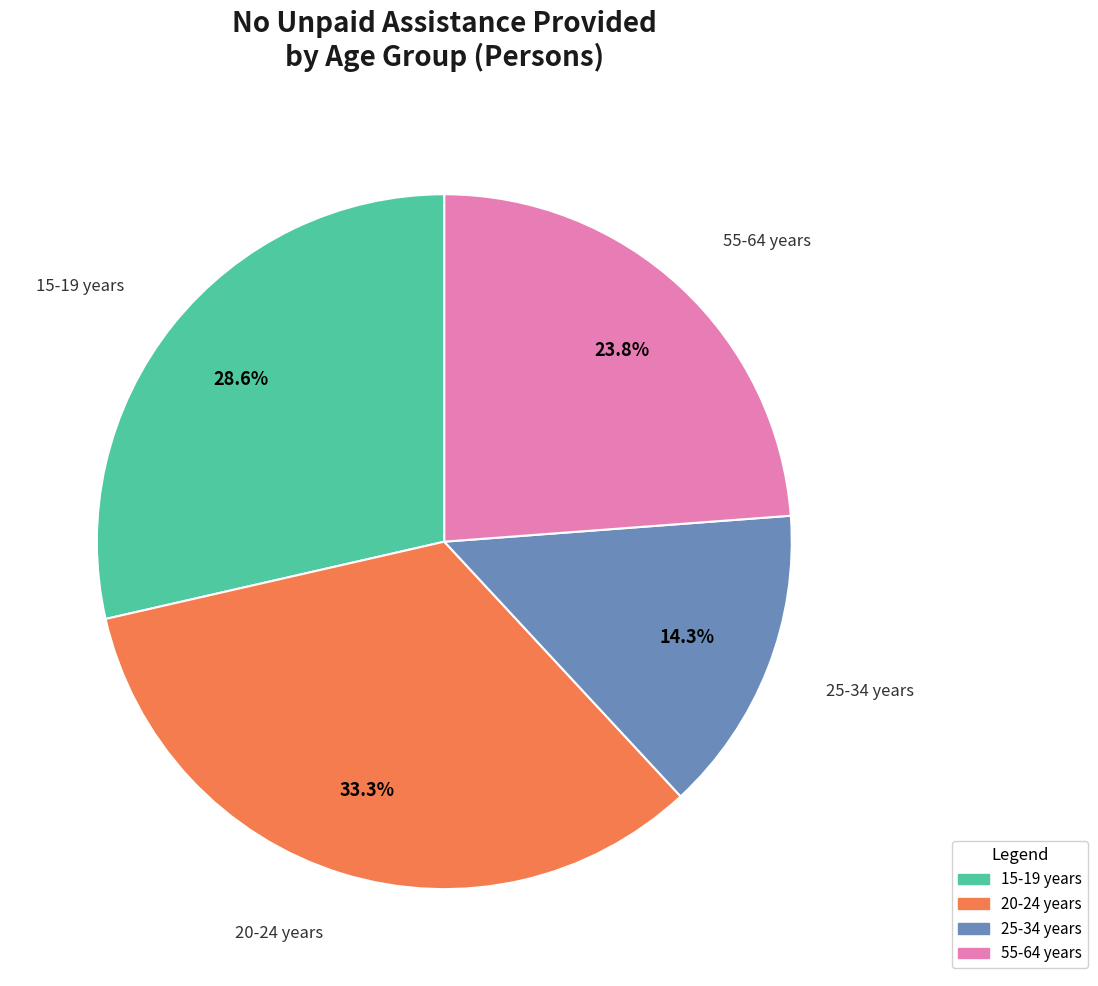

Approximately how many times larger is the value at 20-24 years compared to 15-19 years?

1.2